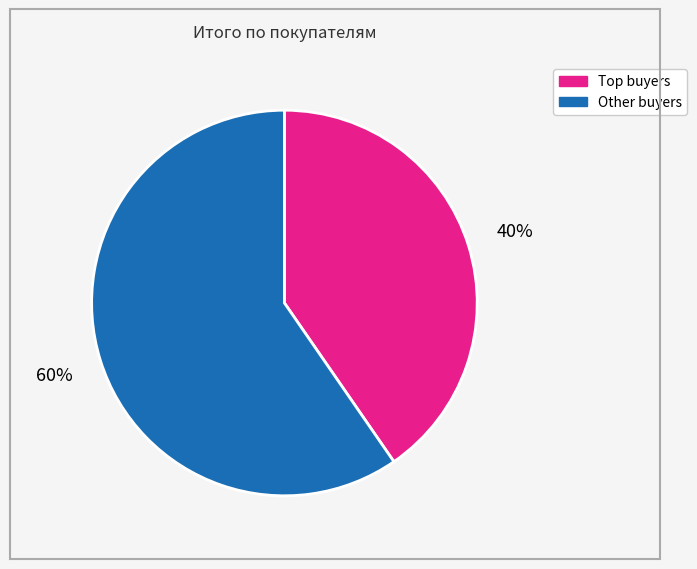

How many segments does this pie chart have?

2